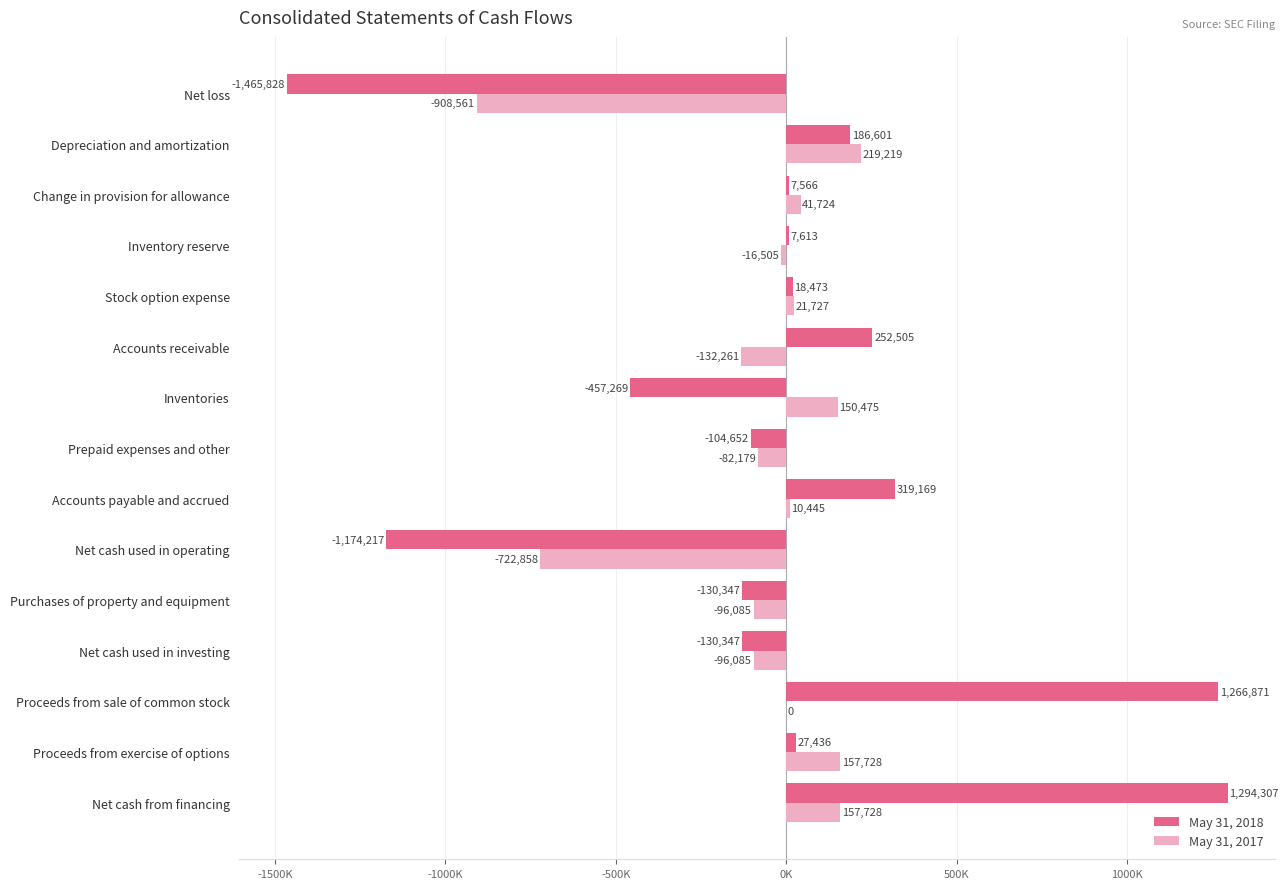

What are all the series names shown in the legend?

May 31, 2018, May 31, 2017